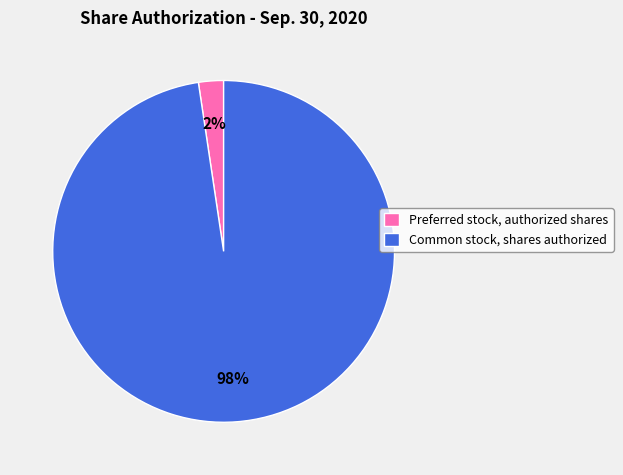

Is there a majority slice in this chart?

Yes